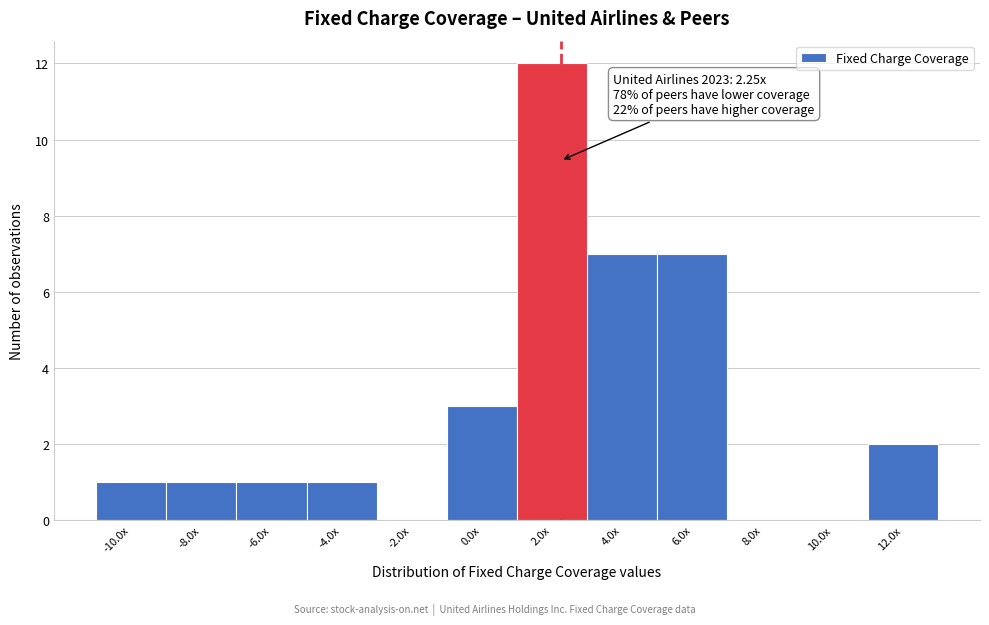

Reading left to right, extract all data points from this chart.

-10.0x=1	-8.0x=1	-6.0x=1	-4.0x=1	-2.0x=0	0.0x=3	2.0x=12	4.0x=7	6.0x=7	8.0x=0	10.0x=0	12.0x=2